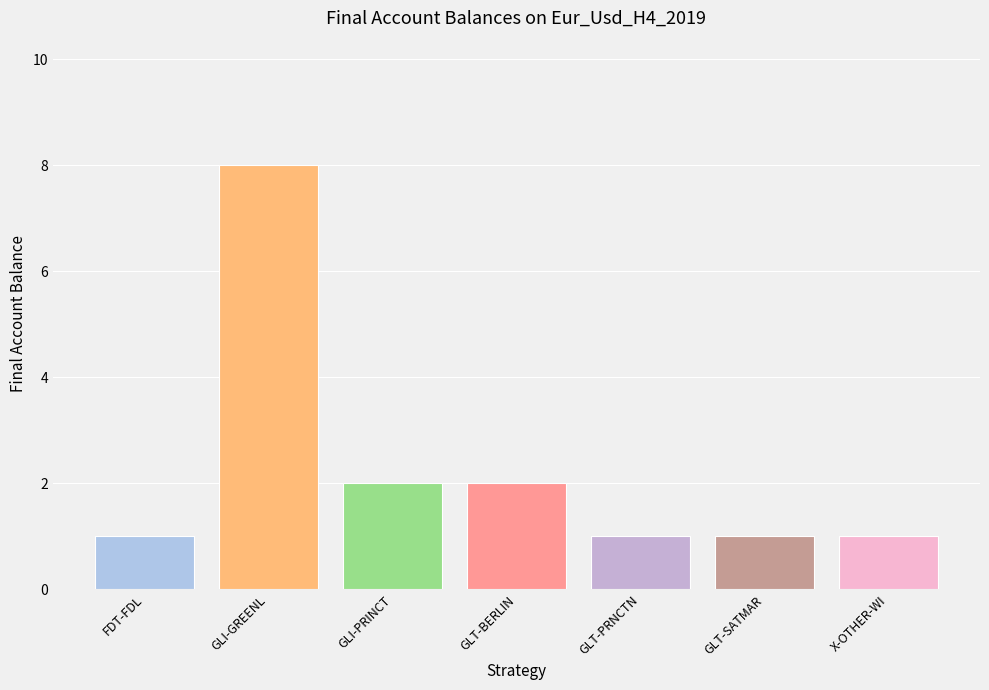

Reading left to right, transcribe all the data shown in this chart.

FDT-FDL=1	GLI-GREENL=8	GLI-PRINCT=2	GLT-BERLIN=2	GLT-PRNCTN=1	GLT-SATMAR=1	X-OTHER-WI=1